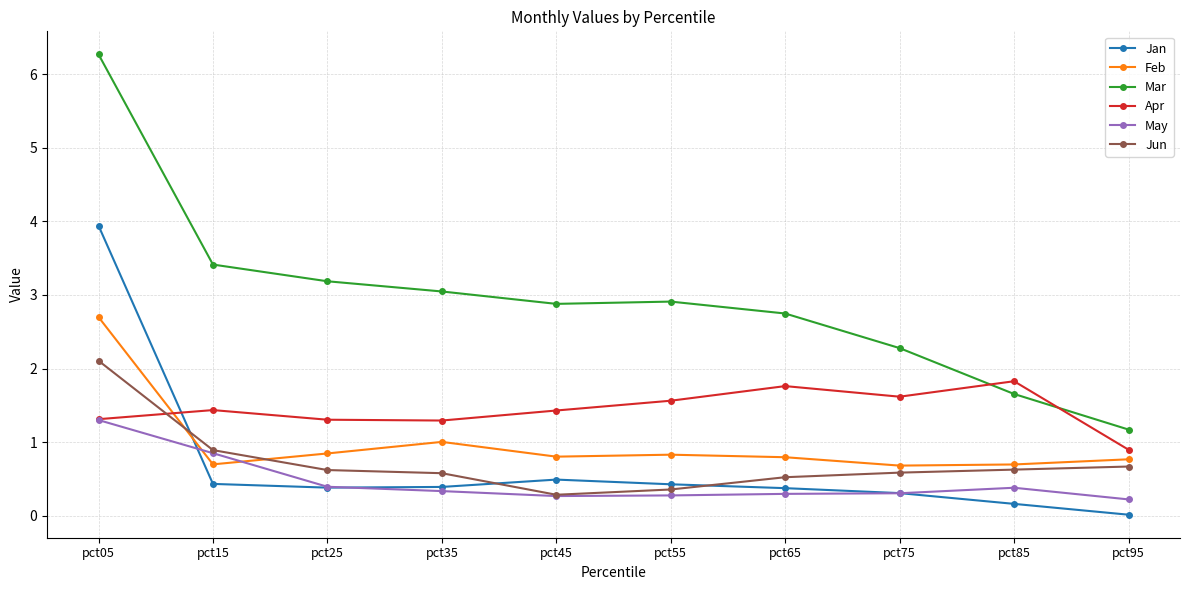

How many times do May and Feb cross each other?

2